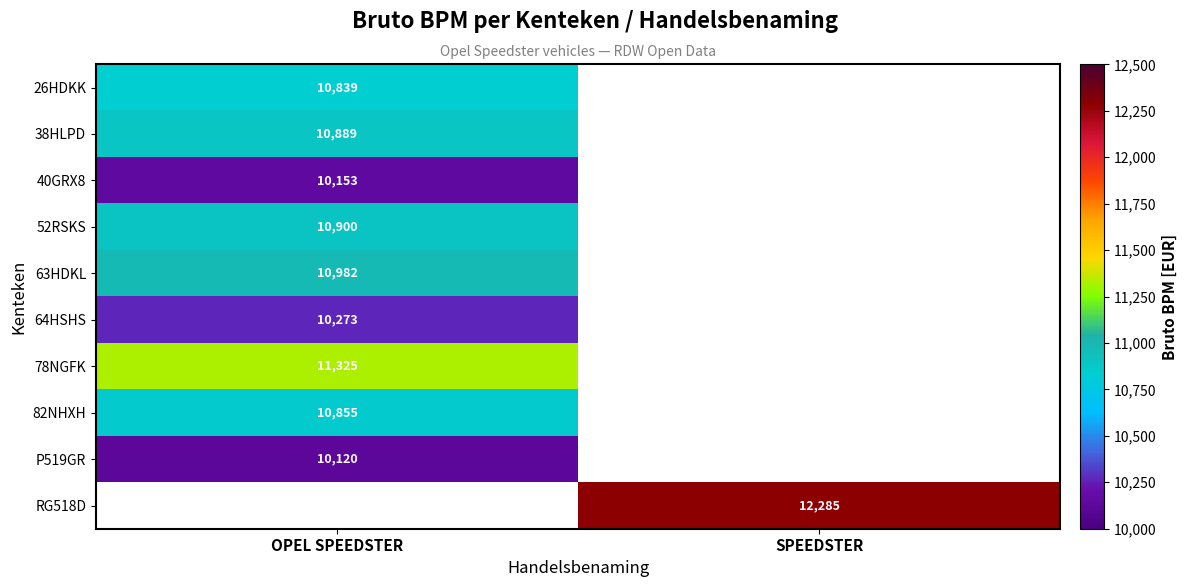

Between SPEEDSTER and OPEL SPEEDSTER, which is larger?

OPEL SPEEDSTER